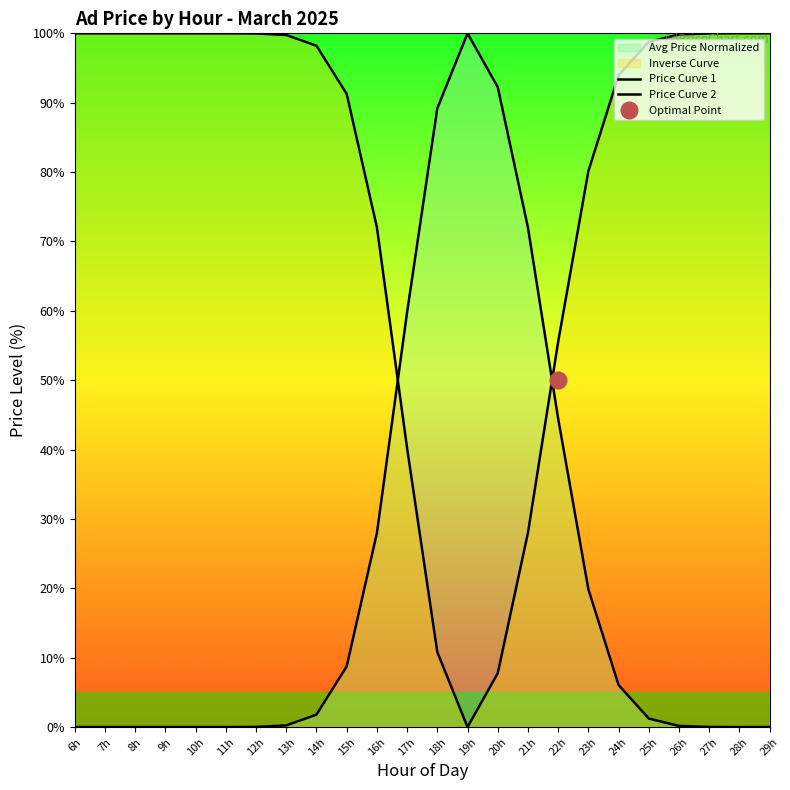

Where is Price Curve 1 nearest to the value 50?

22h